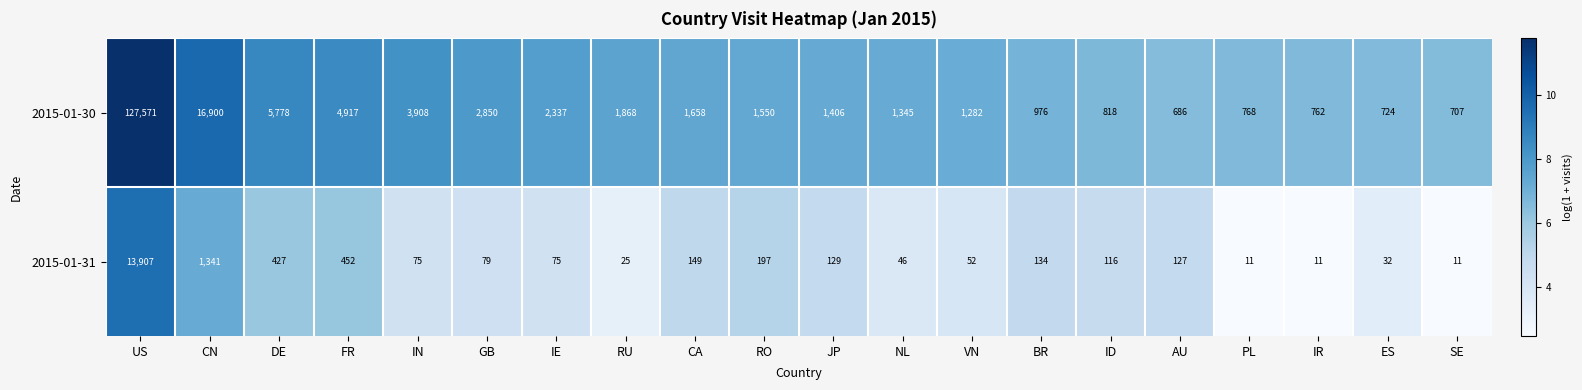

At which label does 2015-01-31 first exceed 116?

US